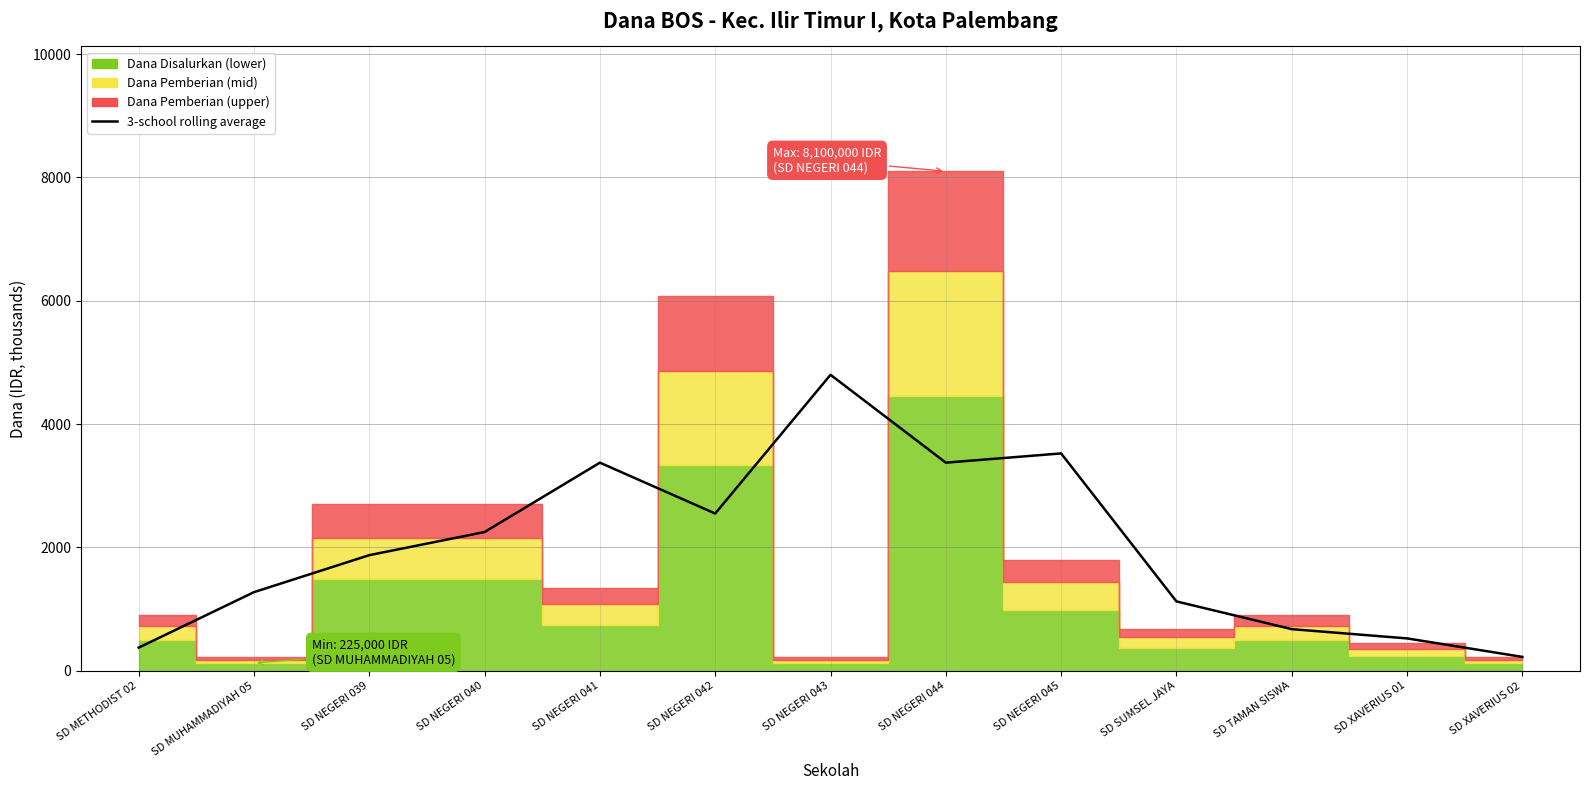

At which label does the data first exceed 1875?

SD NEGERI 040